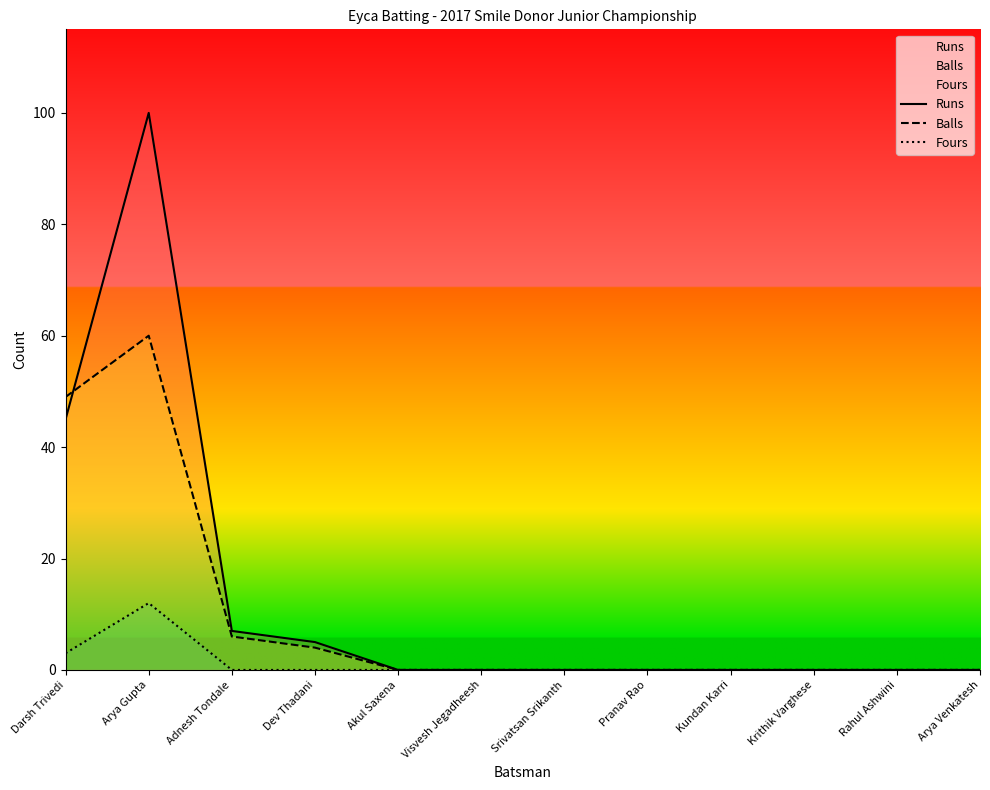

The Fours series shows 0 at Rahul Ashwini. True or false?

True